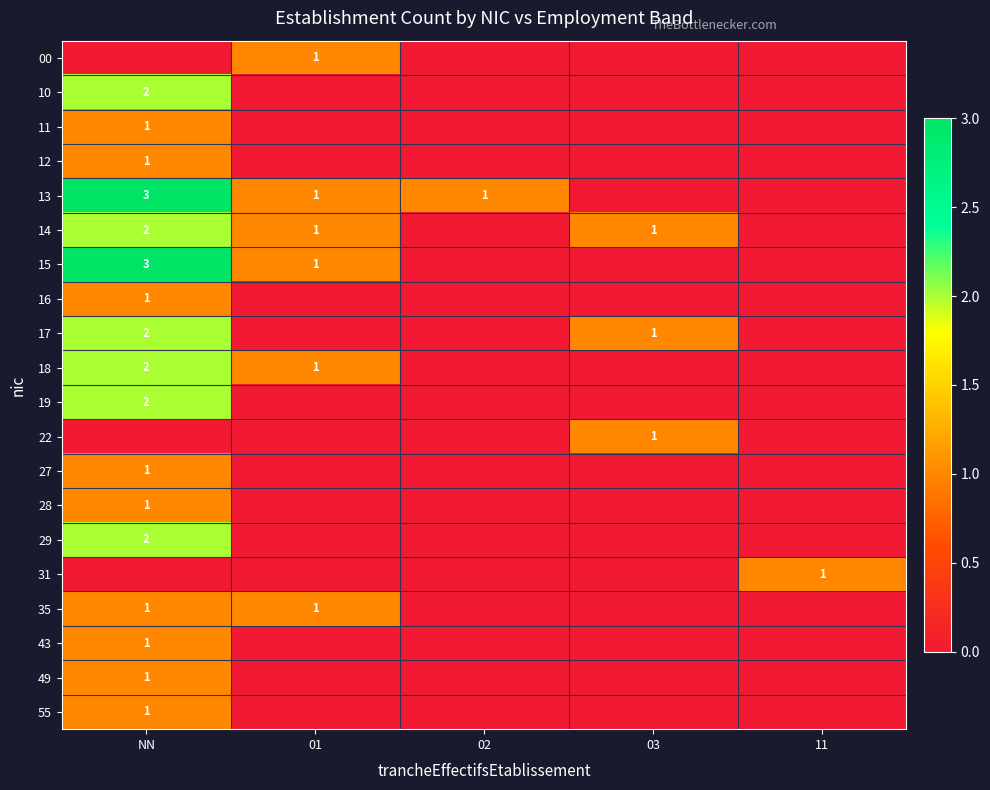

The value of 10 at NN is 1. True or false?

False